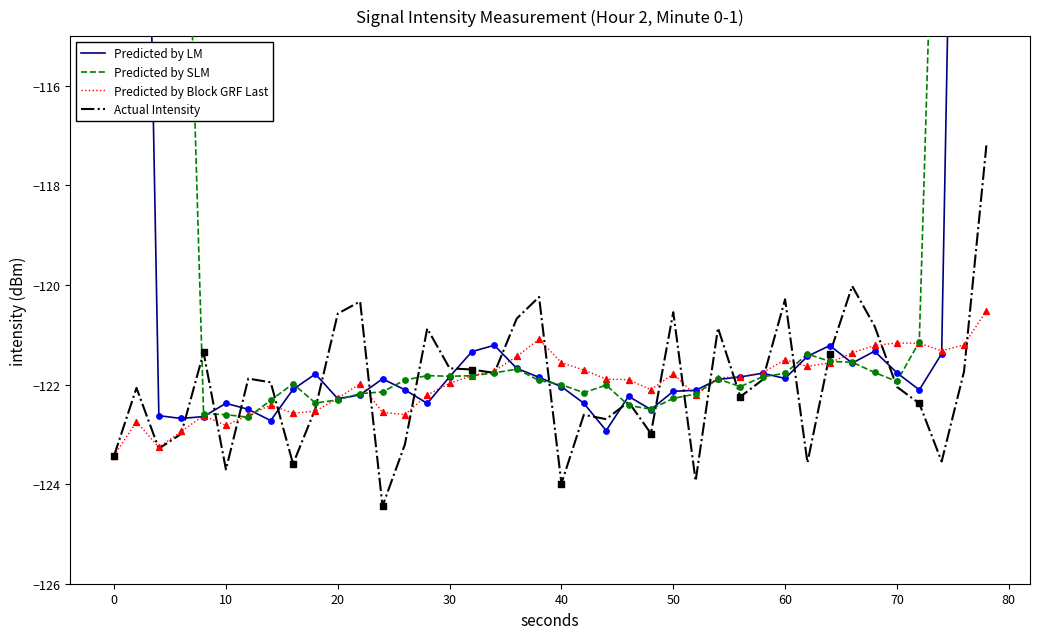

At how many categories does at least one series exceed -72?

1